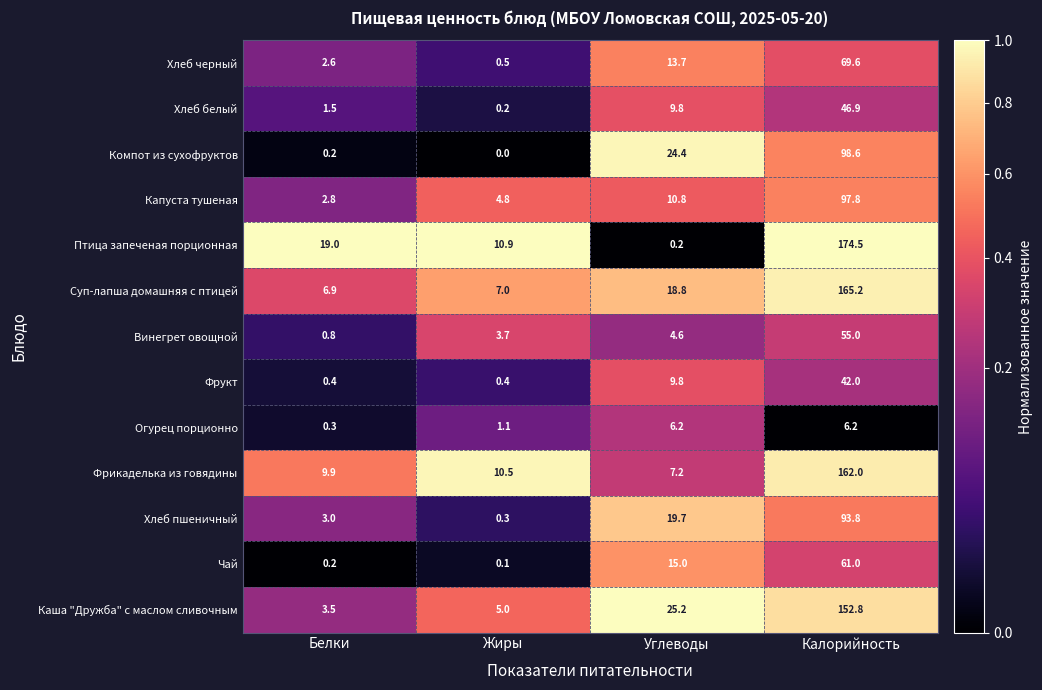

The value of Хлеб белый at Углеводы is 9.8. True or false?

True